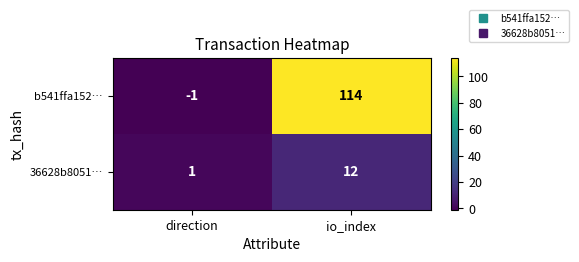

What is the highest value of the 36628b8051… series?

12